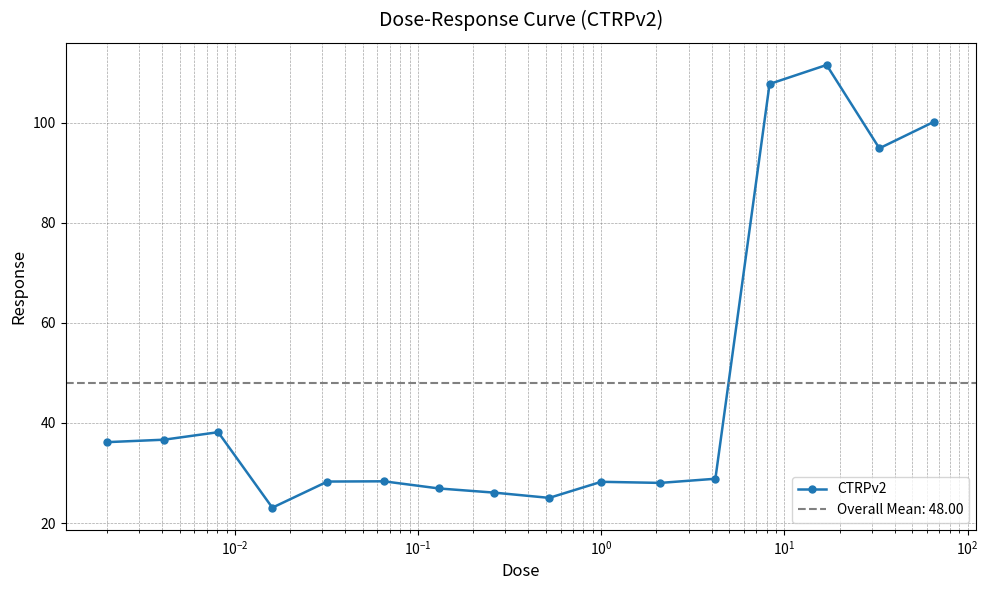

How many interior local peaks (higher than both neighbors) does the data have?

4